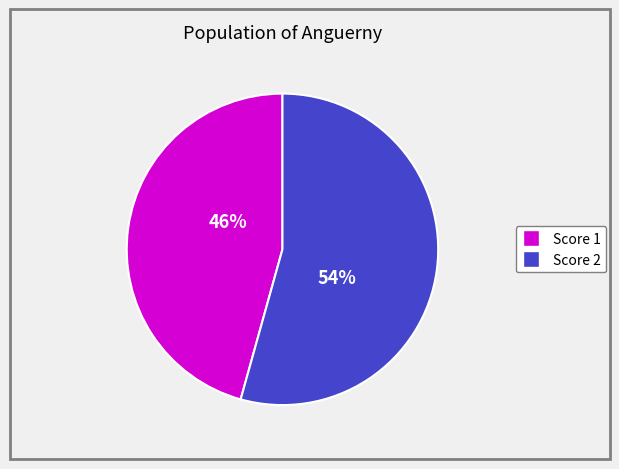

Is there a majority slice in this chart?

Yes